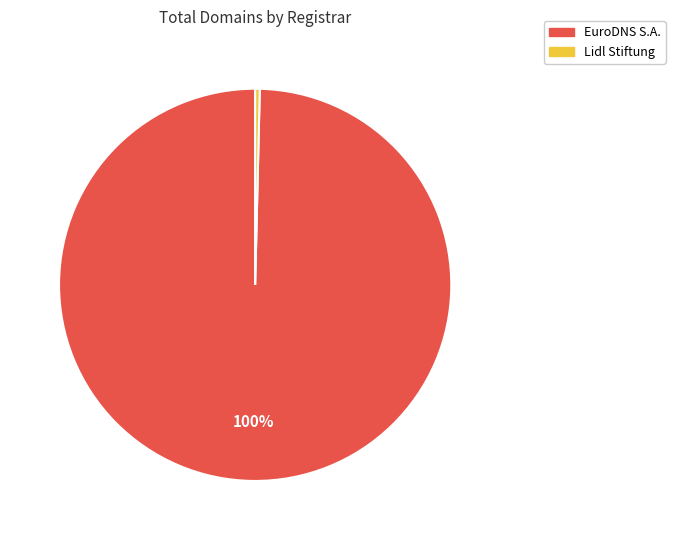

To the nearest percent, what percentage of the pie is EuroDNS S.A.?

100%